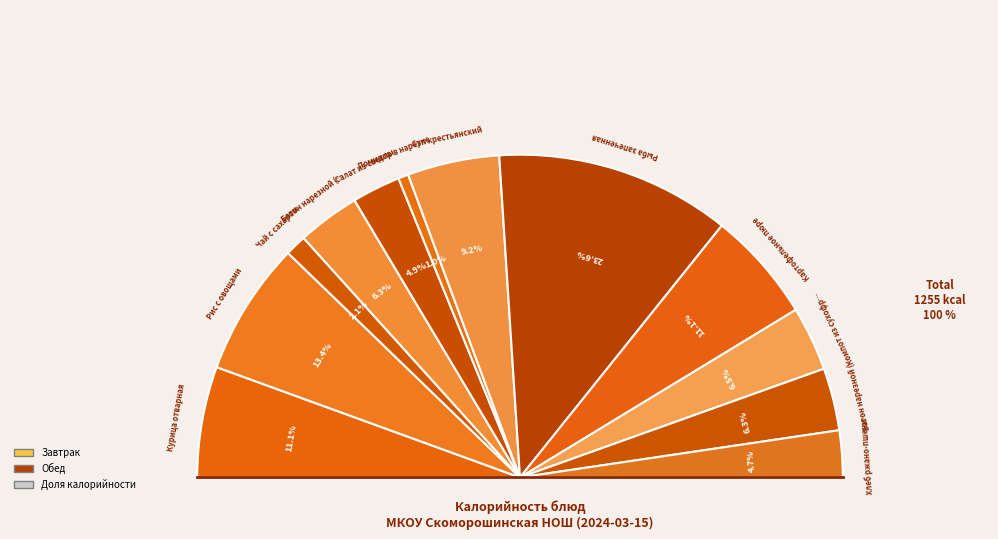

How much of the chart is everything except Хлеб ржано-пшеничный?

95.3%